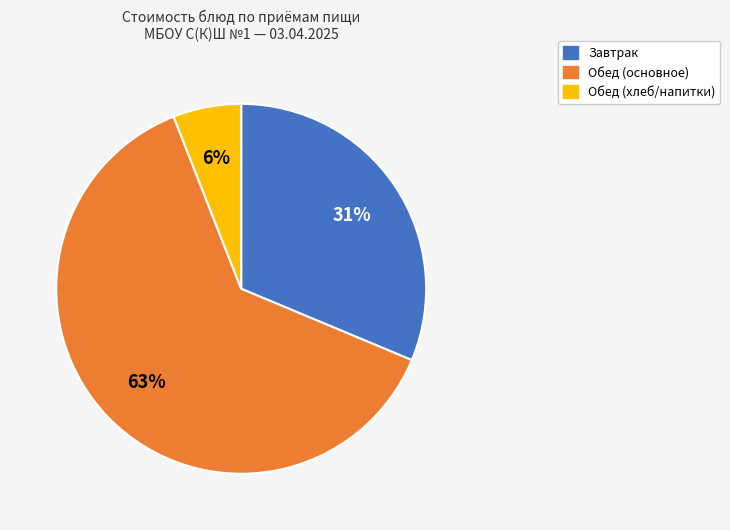

How many segments does this pie chart have?

3